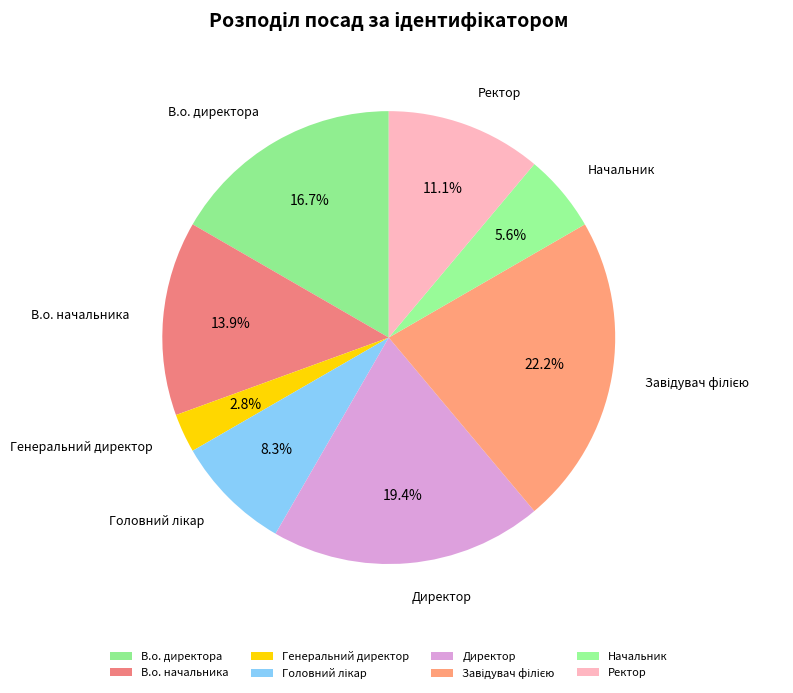

Which category has the smallest portion of the pie?

Генеральний директор